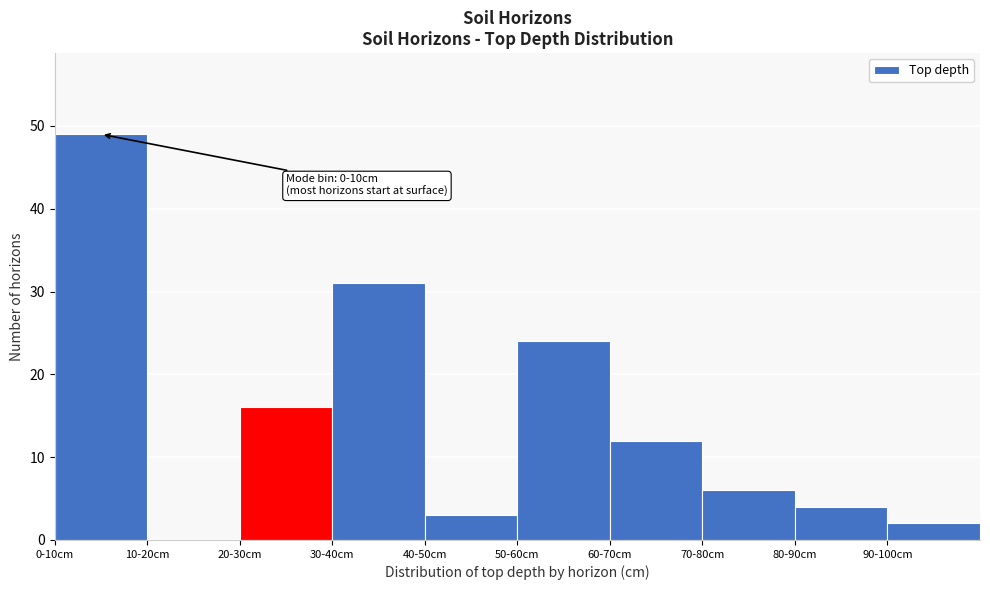

Reading left to right, what are all the values shown in this chart?

0-10cm=49	10-20cm=0	20-30cm=16	30-40cm=31	40-50cm=3	50-60cm=24	60-70cm=12	70-80cm=6	80-90cm=4	90-100cm=2